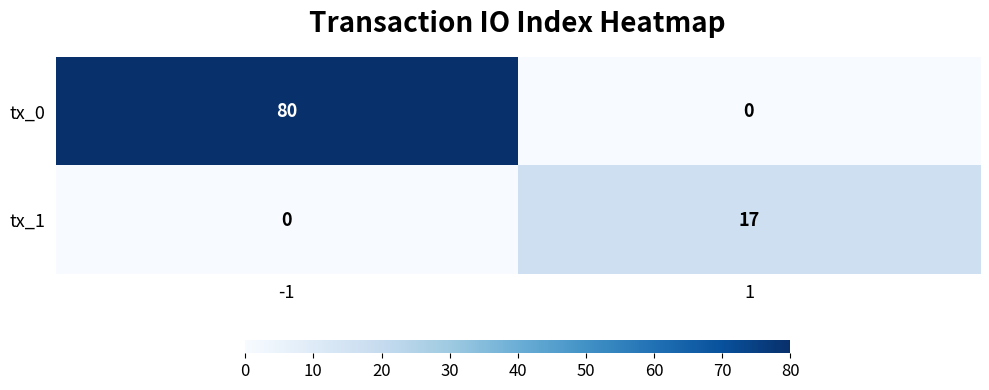

Which category has the highest value across all series?

-1